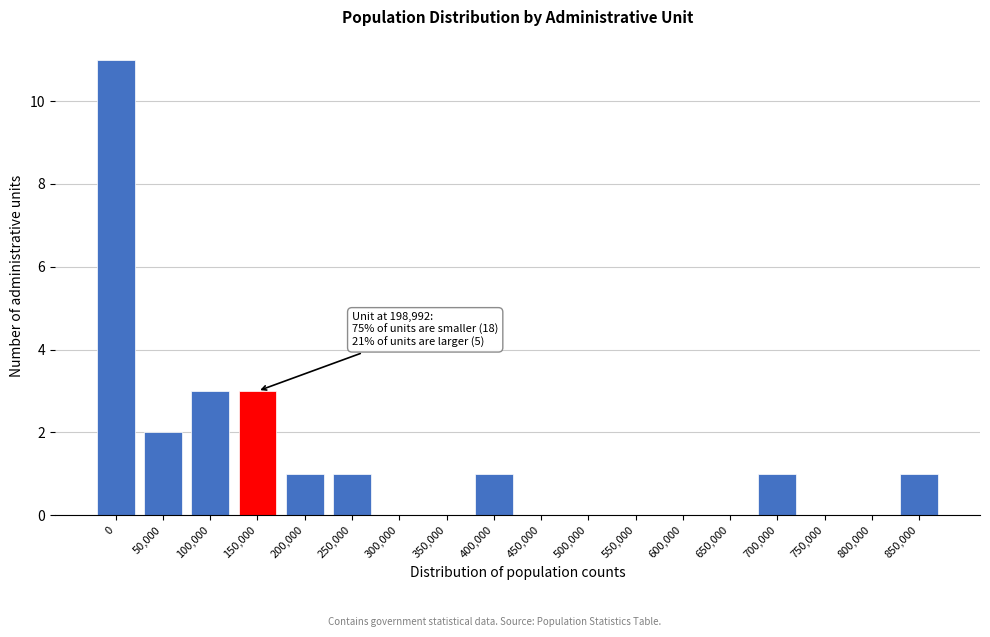

Reading right to left, transcribe all the data shown in this chart.

850,000=1	800,000=0	750,000=0	700,000=1	650,000=0	600,000=0	550,000=0	500,000=0	450,000=0	400,000=1	350,000=0	300,000=0	250,000=1	200,000=1	150,000=3	100,000=3	50,000=2	0=11